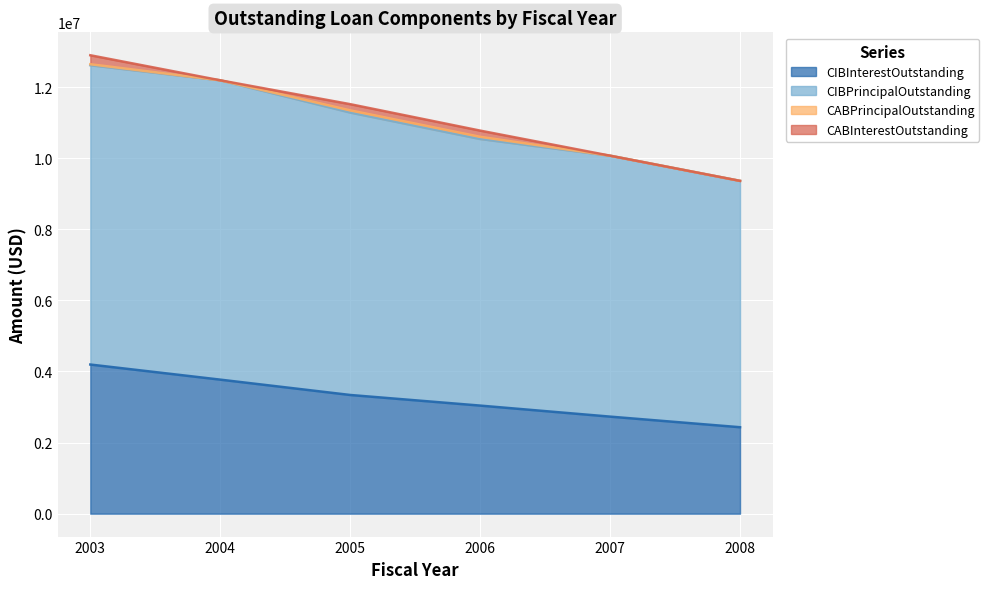

Where is CIBPrincipalOutstanding nearest to the value 10988203?

2005